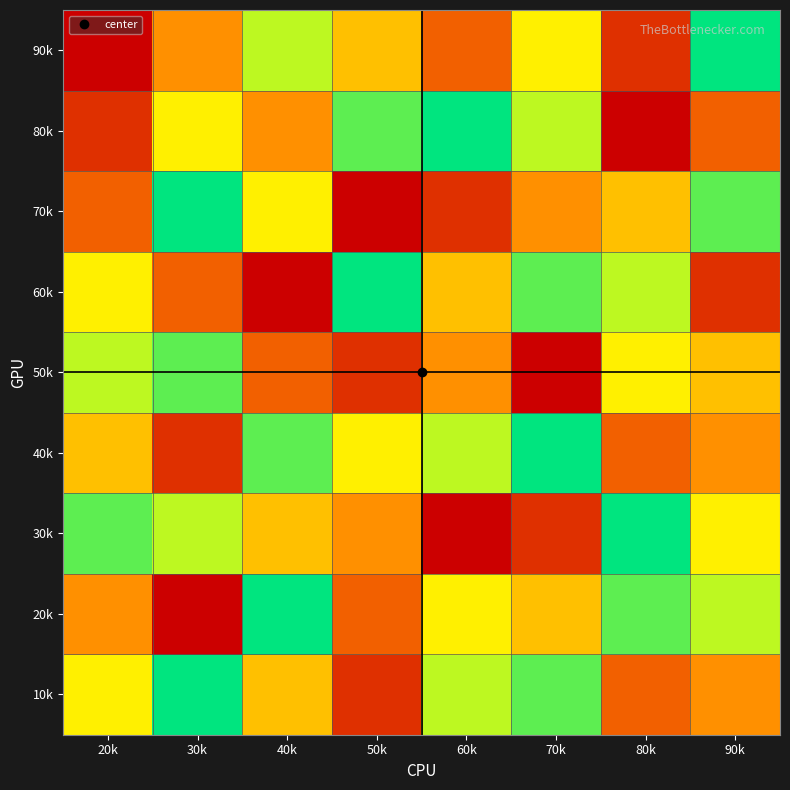

What is the difference between the highest and lowest values at 70k?

8